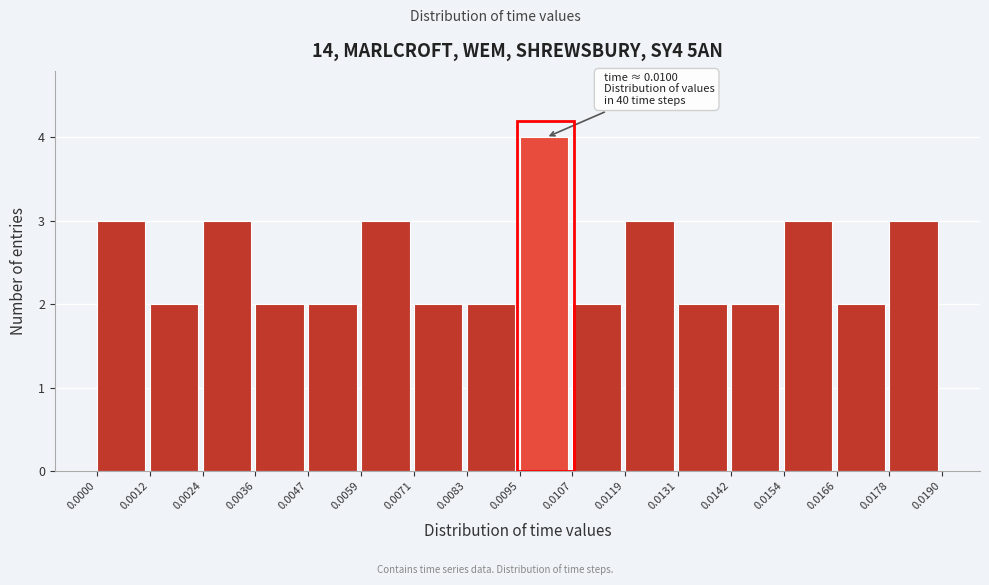

Over which range of the x-axis is the bar tallest?

0.0095 to 0.0107